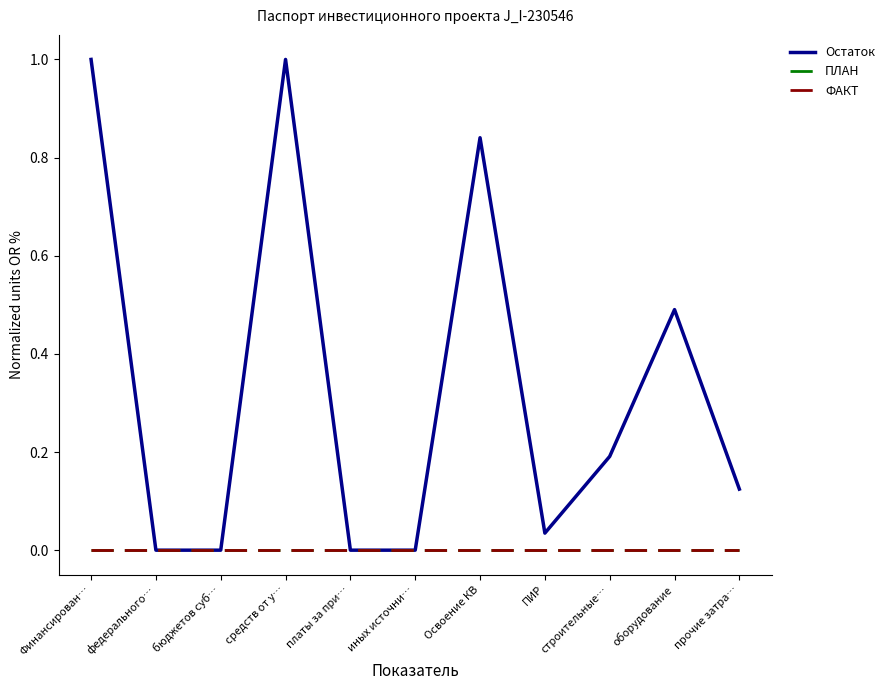

Rank the categories by ПЛАН value from lowest to highest.

Финансирован…, федерального…, бюджетов суб…, средств от у…, платы за при…, иных источни…, Освоение КВ, ПИР, строительные…, оборудование, прочие затра…